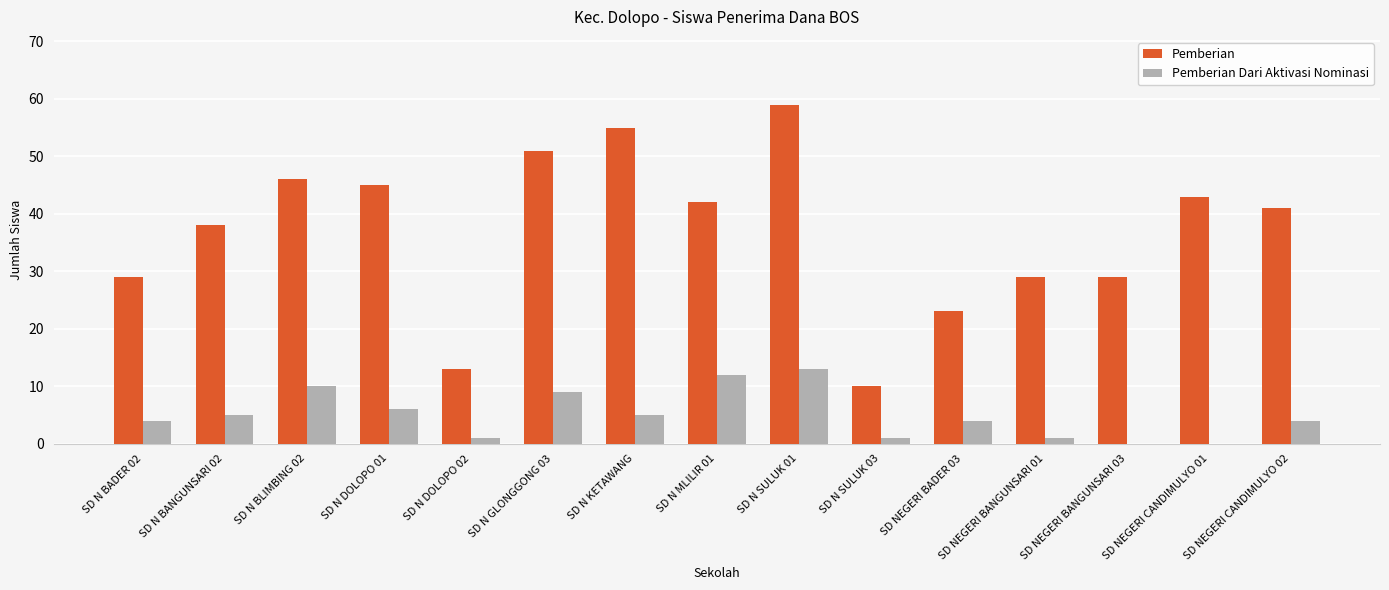

At which label is Pemberian Dari Aktivasi Nominasi closest to 6?

SD N DOLOPO 01